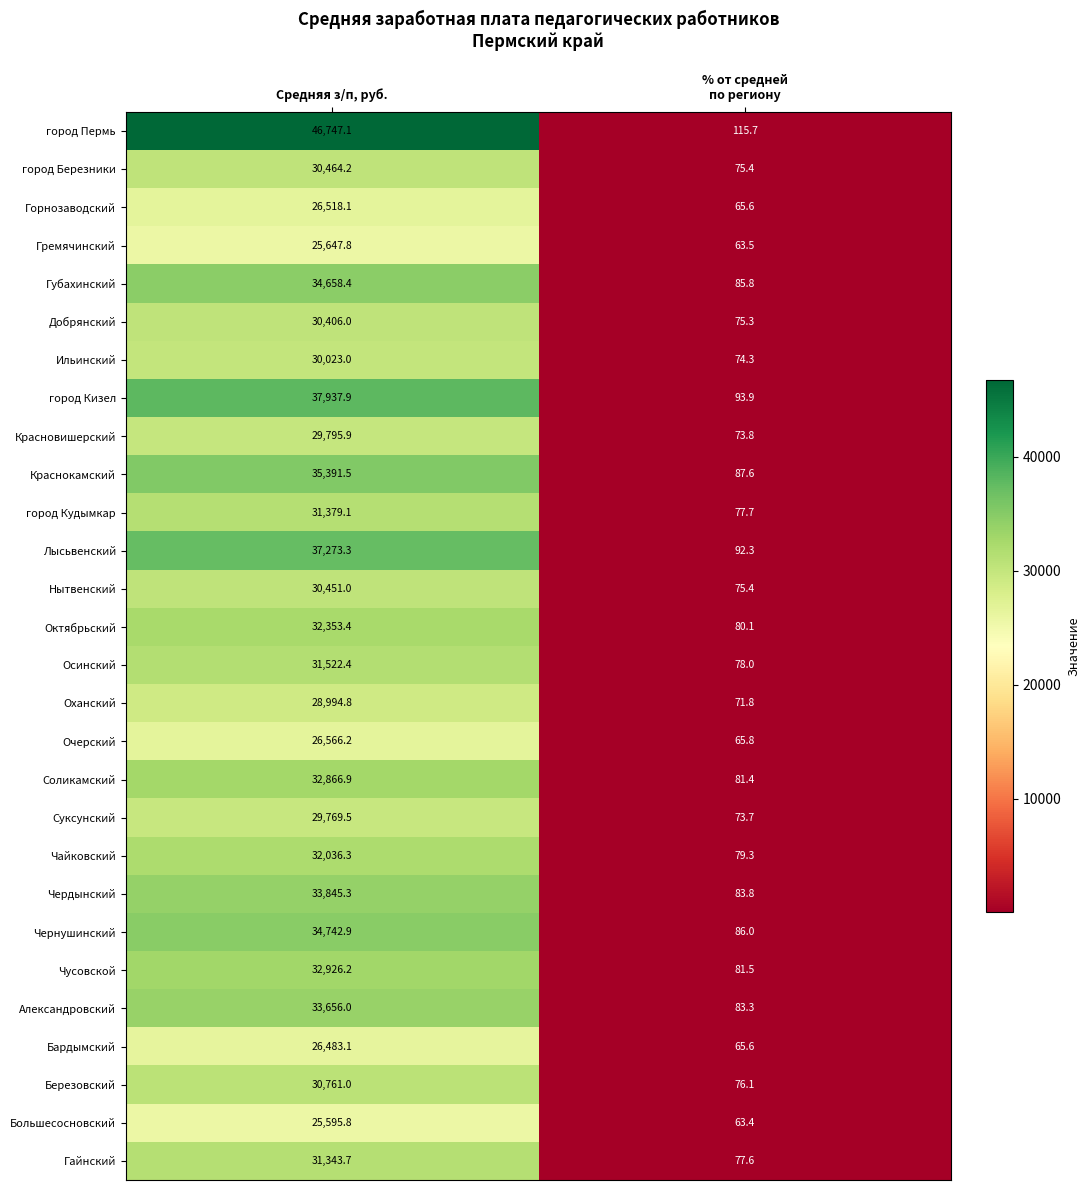

Rank the series at Средняя з/п, руб. from lowest to highest value.

Большесосновский, Гремячинский, Бардымский, Горнозаводский, Очерский, Оханский, Суксунский, Красновишерский, Ильинский, Добрянский, Нытвенский, город Березники, Березовский, Гайнский, город Кудымкар, Осинский, Чайковский, Октябрьский, Соликамский, Чусовской, Александровский, Чердынский, Губахинский, Чернушинский, Краснокамский, Лысьвенский, город Кизел, город Пермь